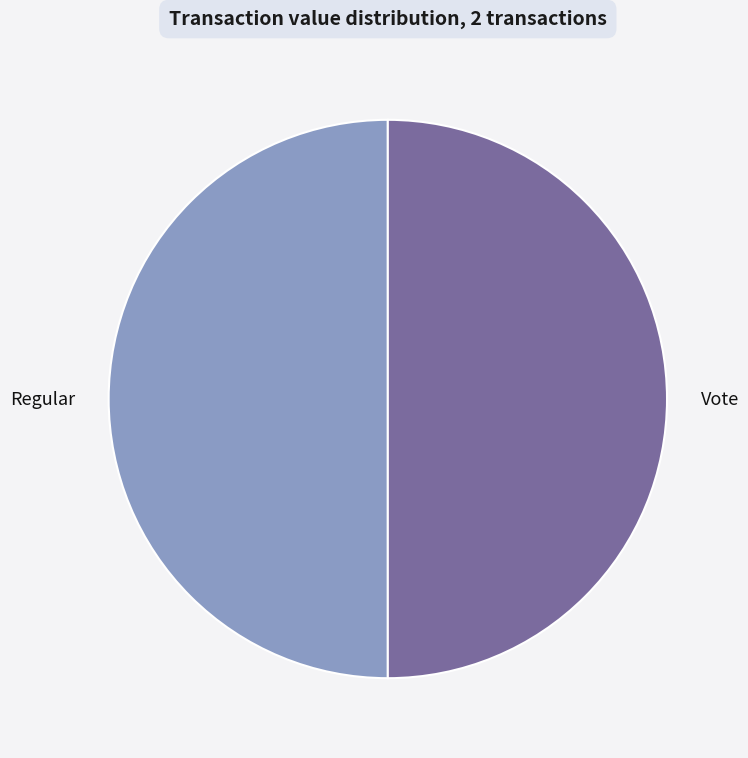

Is it true that Vote is 50% of the pie?

True